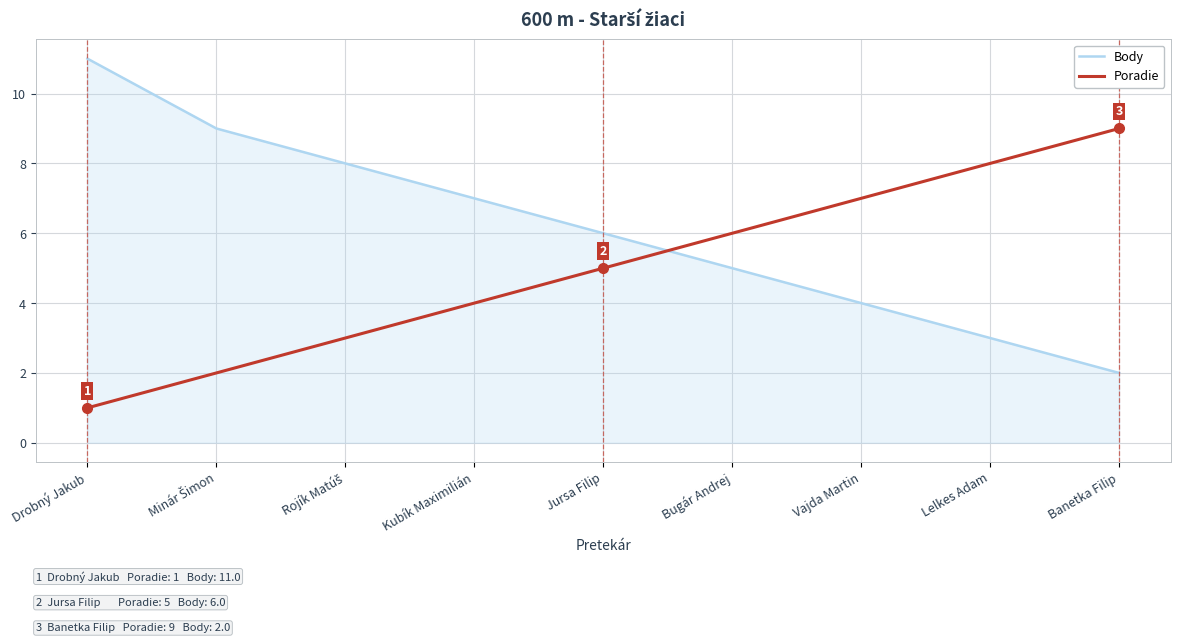

True or false: Body has a value of 2 at Banetka Filip.

True